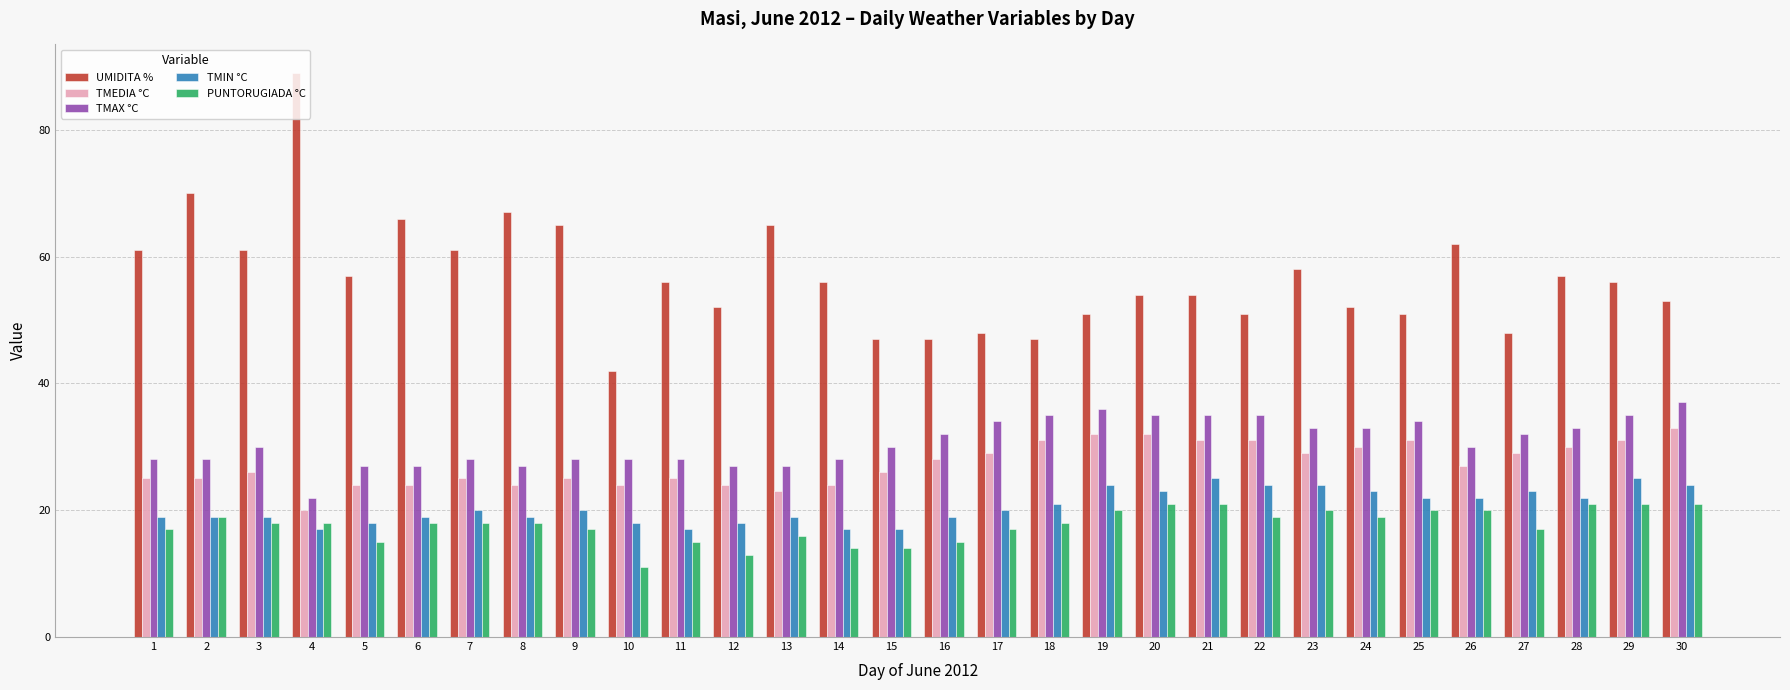

What is the average value of the UMIDITA % series?

57